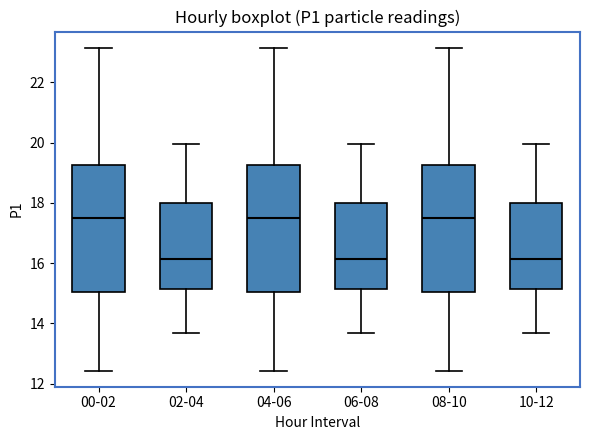

Reading left to right, transcribe this box plot: for each box, give where its median line is, the range the box spans, and where its two whiskers end, as read against the y-axis. The values are not printed on the chart, so give them approximately, as read against the axis.

00-02: median 17.6, box 15.0 to 19.2, whiskers 12.4 to 23.2
02-04: median 16.2, box 15.2 to 18.0, whiskers 13.6 to 20.0
04-06: median 17.6, box 15.0 to 19.2, whiskers 12.4 to 23.2
06-08: median 16.2, box 15.2 to 18.0, whiskers 13.6 to 20.0
08-10: median 17.6, box 15.0 to 19.2, whiskers 12.4 to 23.2
10-12: median 16.2, box 15.2 to 18.0, whiskers 13.6 to 20.0